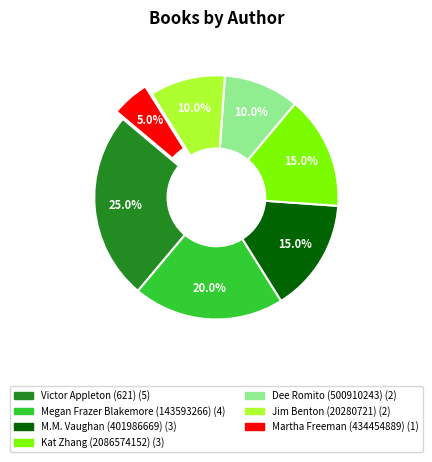

To the nearest percent, what portion does Victor Appleton (621) represent?

25%